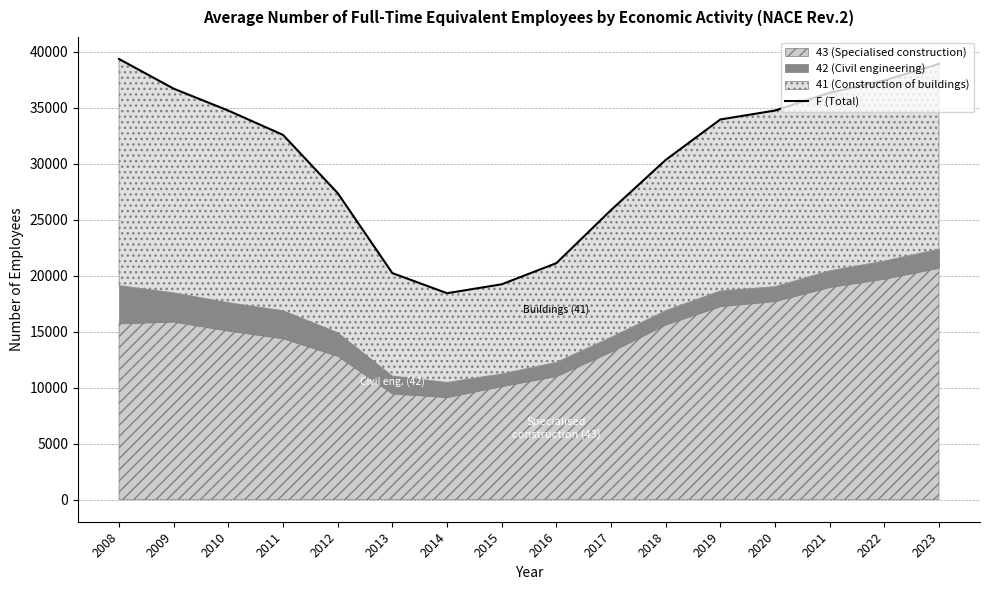

What is the value of the 16th point from the left?

38937